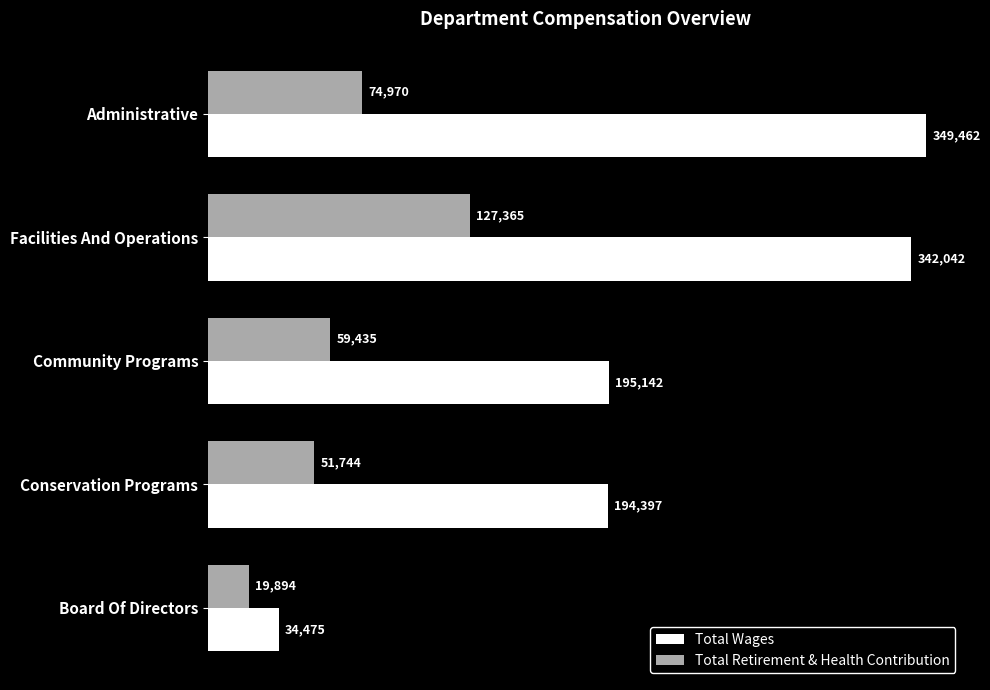

List the labels in order of Total Wages value, largest first.

Administrative, Facilities And Operations, Community Programs, Conservation Programs, Board Of Directors